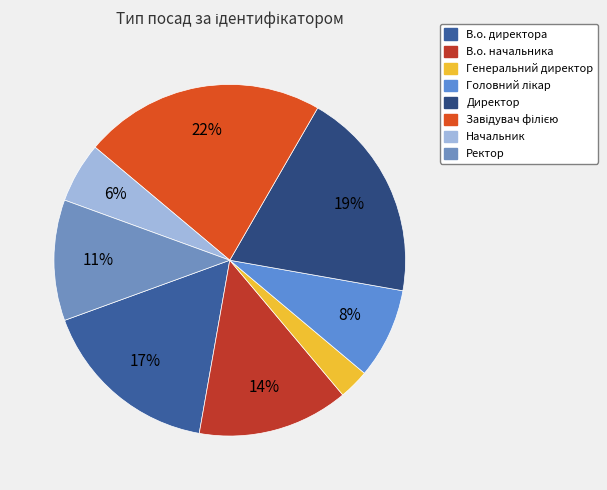

Count the number of slices in the pie.

8